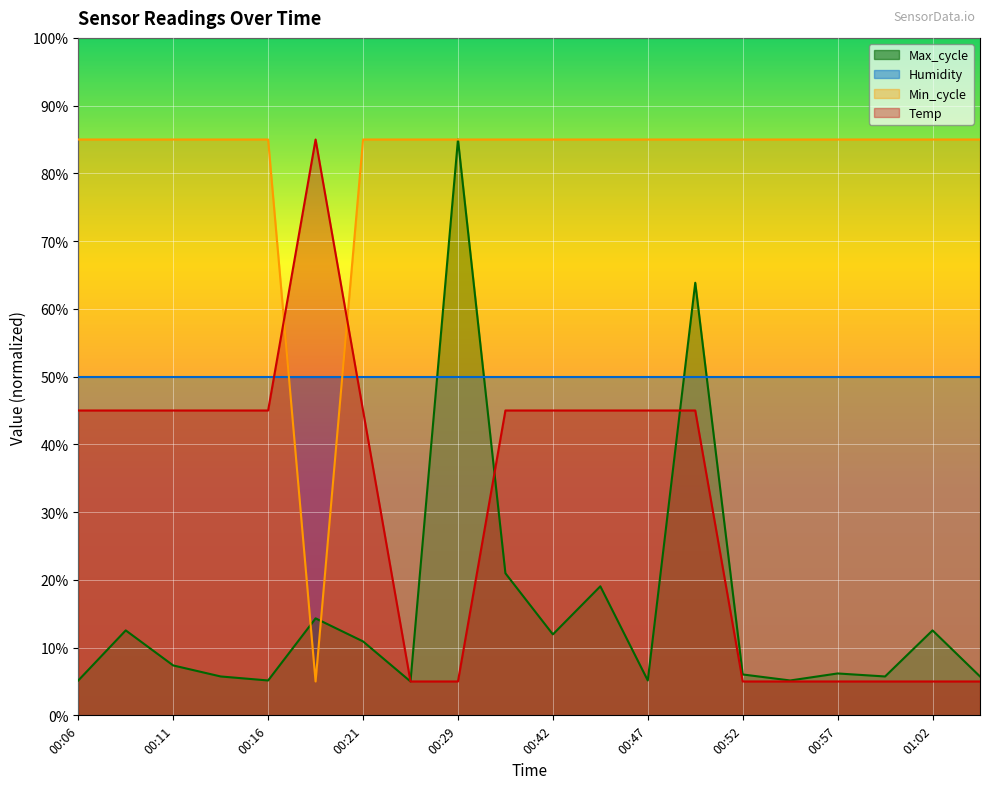

List the series in order of their overall mean, highest first.

Min_cycle, Humidity, Temp, Max_cycle